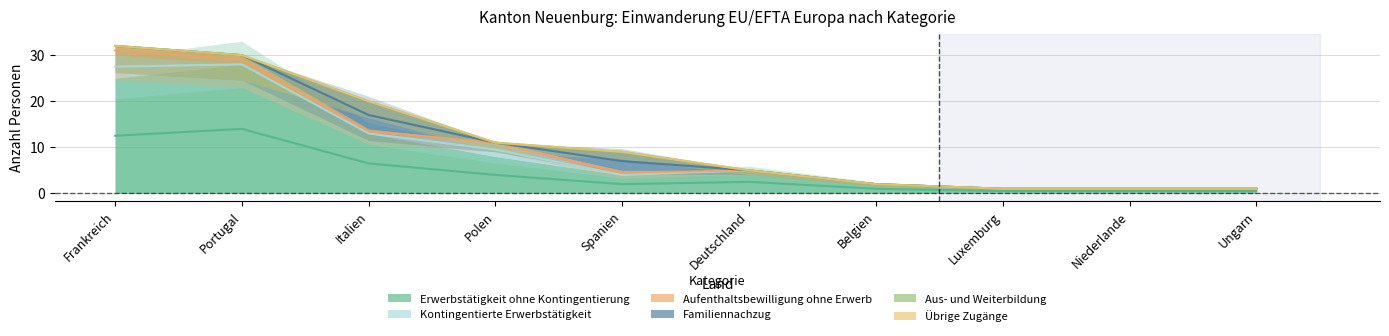

Reading left to right, transcribe all the data shown in this chart.

Erwerbstätigkeit ohne Kontingentierung: Frankreich=25	Portugal=28	Italien=13	Polen=8	Spanien=4	Deutschland=5	Belgien=2	Luxemburg=1	Niederlande=1	Ungarn=1
Kontingentierte Erwerbstätigkeit: Frankreich=5	Portugal=0	Italien=0	Polen=3	Spanien=0	Deutschland=0	Belgien=0	Luxemburg=0	Niederlande=0	Ungarn=0
Aufenthaltsbewilligung ohne Erwerb: Frankreich=2	Portugal=2	Italien=1	Polen=0	Spanien=1	Deutschland=0	Belgien=0	Luxemburg=0	Niederlande=0	Ungarn=0
Familiennachzug: Frankreich=0	Portugal=0	Italien=6	Polen=0	Spanien=4	Deutschland=0	Belgien=0	Luxemburg=0	Niederlande=0	Ungarn=0
Aus- und Weiterbildung: Frankreich=0	Portugal=0	Italien=0	Polen=0	Spanien=0	Deutschland=0	Belgien=0	Luxemburg=0	Niederlande=0	Ungarn=0
Übrige Zugänge: Frankreich=0	Portugal=0	Italien=0	Polen=0	Spanien=0	Deutschland=0	Belgien=0	Luxemburg=0	Niederlande=0	Ungarn=0